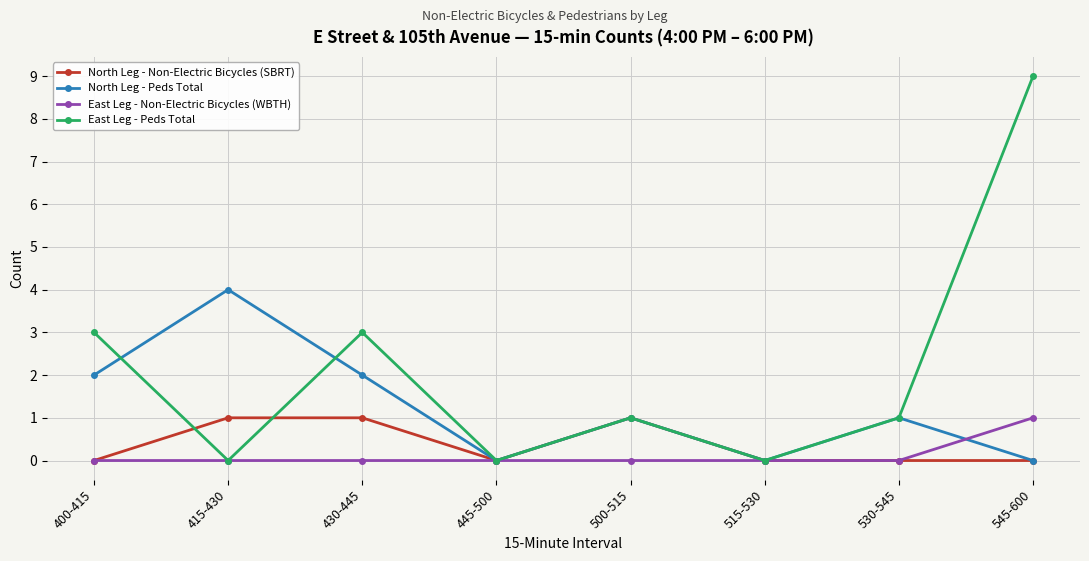

What are all the series names shown in the legend?

North Leg - Non-Electric Bicycles (SBRT), North Leg - Peds Total, East Leg - Non-Electric Bicycles (WBTH), East Leg - Peds Total